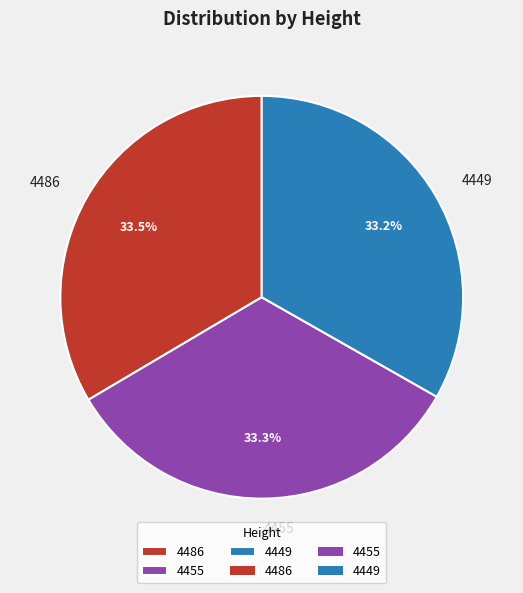

Combined, what portion of the pie is 4486 and 4455?

66.8%